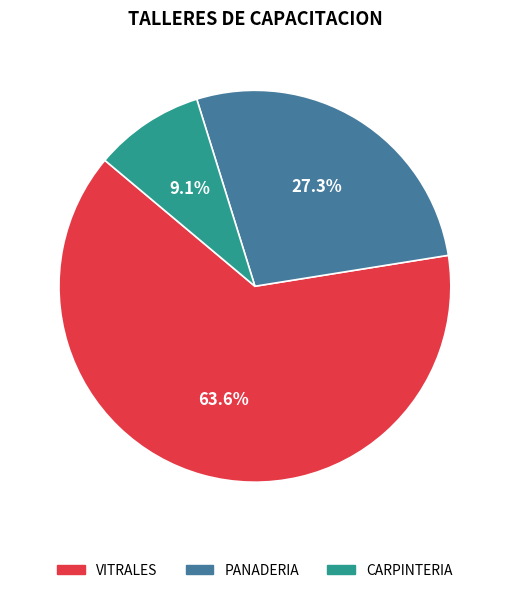

What percentage is NOT represented by VITRALES?

36.4%